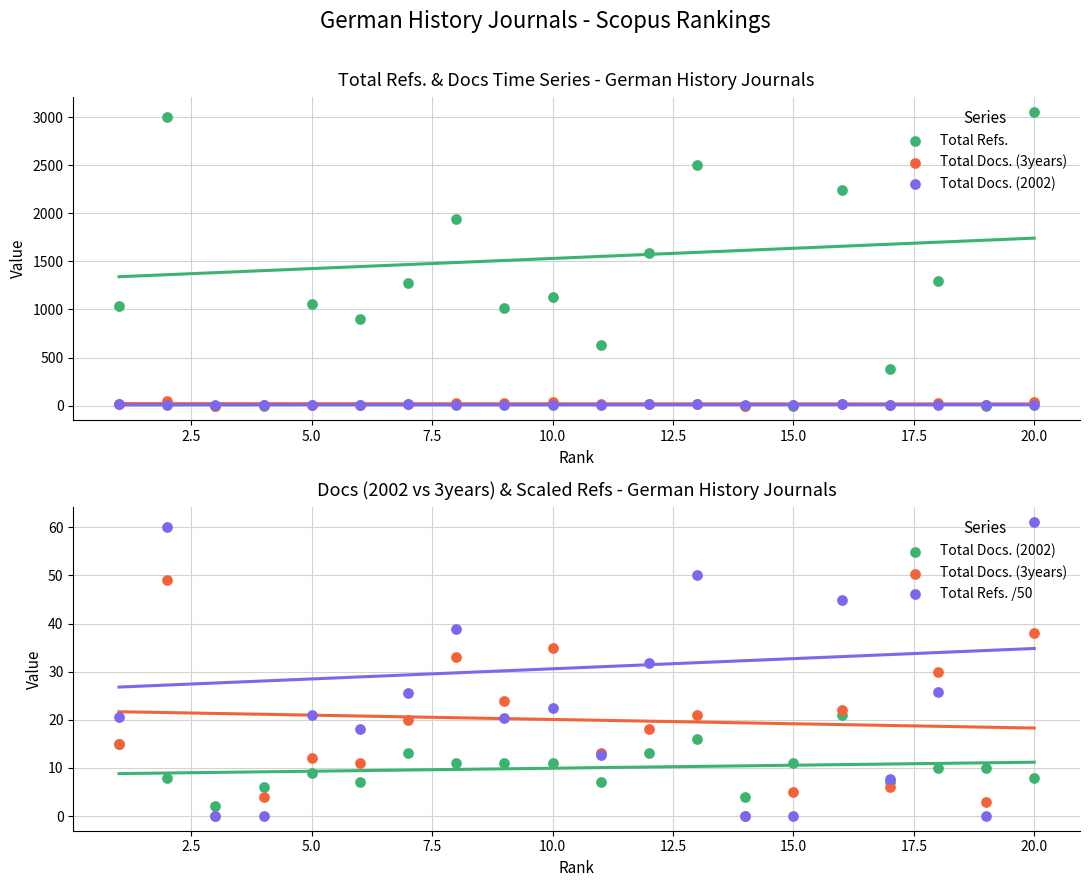

Which series contains the lowest Y value?

Total Refs.